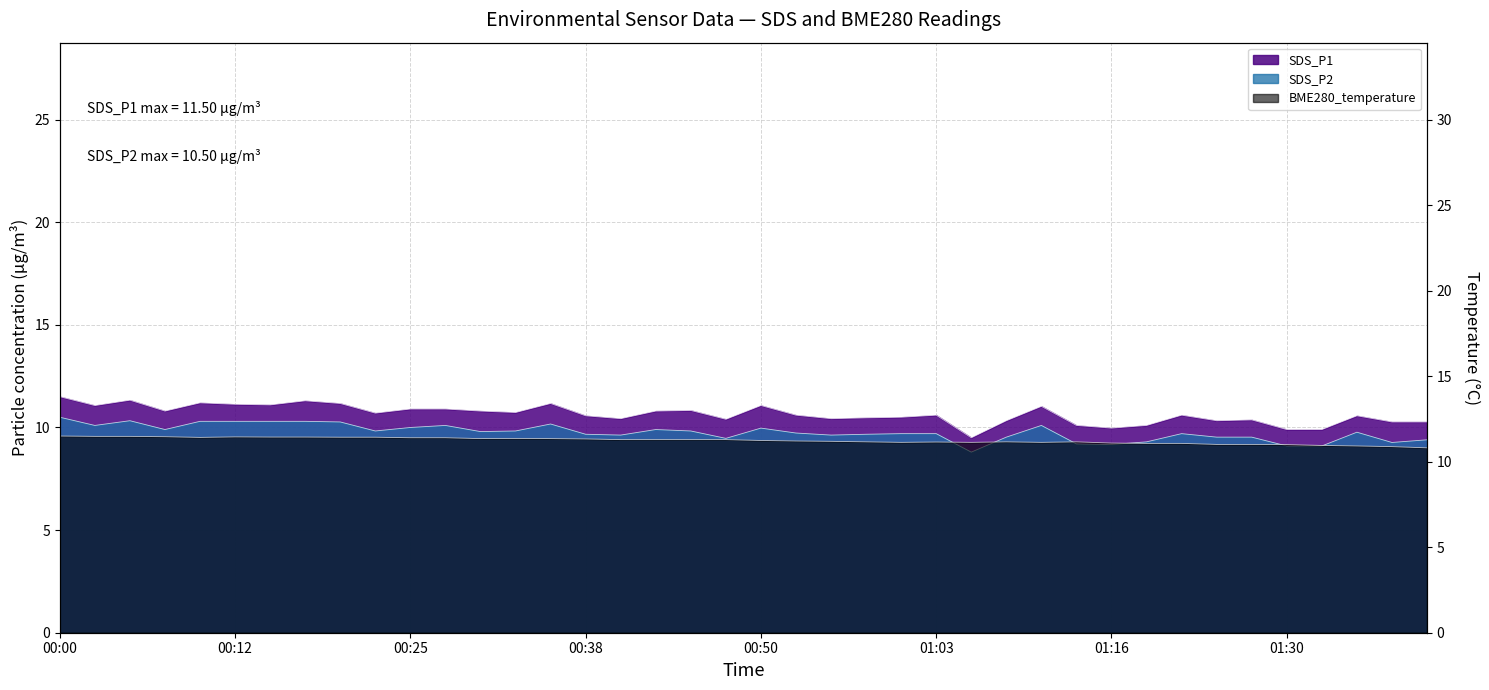

True or false: SDS_P2 has a value of 10.2 at 2022/05/10 00:35.

True